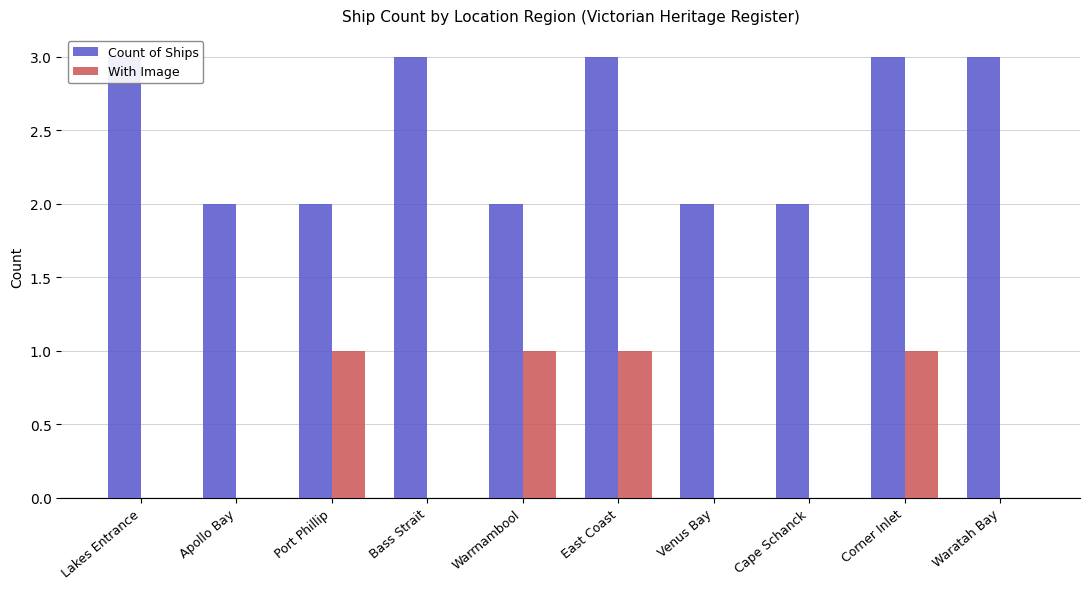

Reading right to left, transcribe all the data shown in this chart.

Count of Ships: 3	3	2	2	3	2	3	2	2	3
With Image: 0	1	0	0	1	1	0	1	0	0